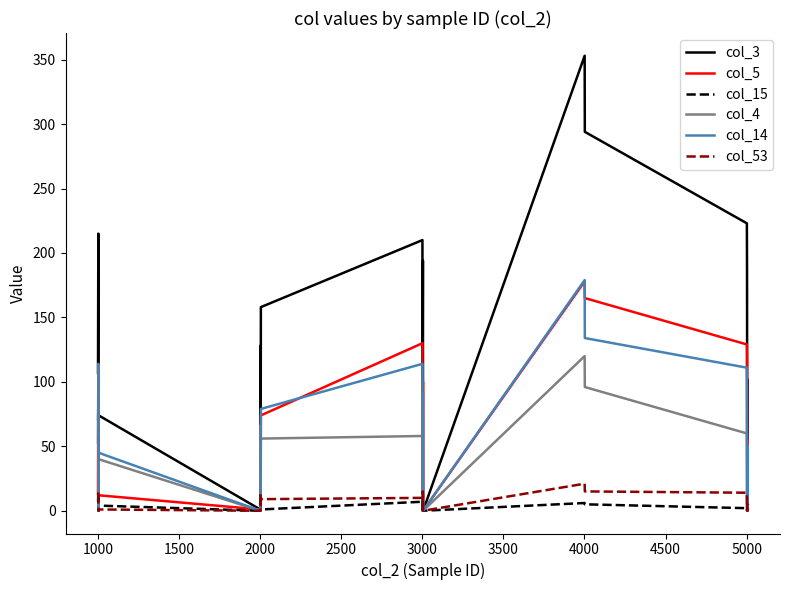

Which series has the largest total across all categories?

col_3